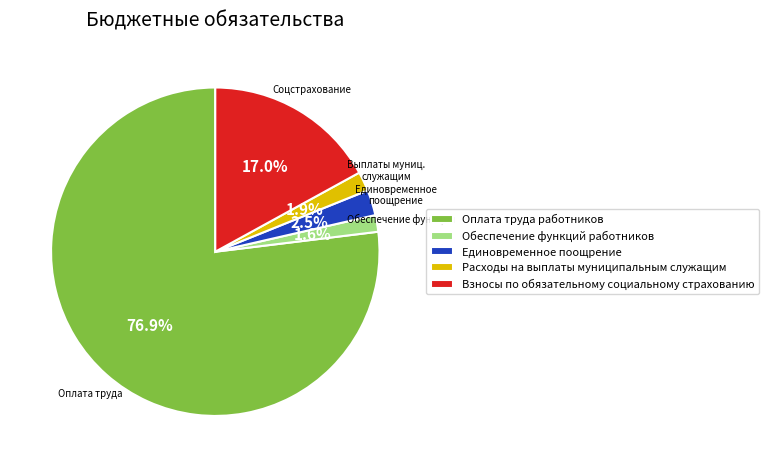

Which slice is the largest?

Оплата труда работников